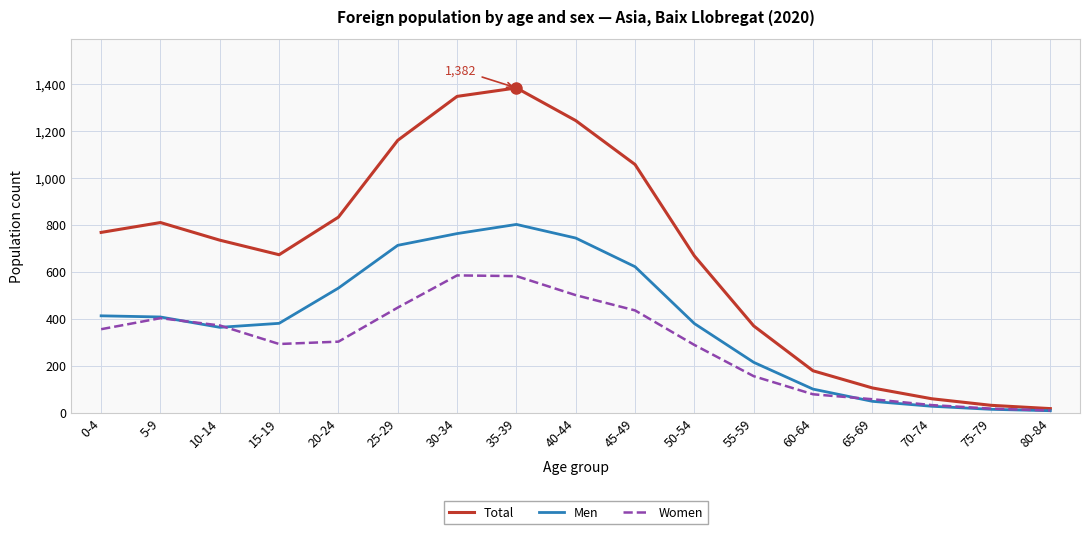

At how many categories does at least one series exceed 421?

11